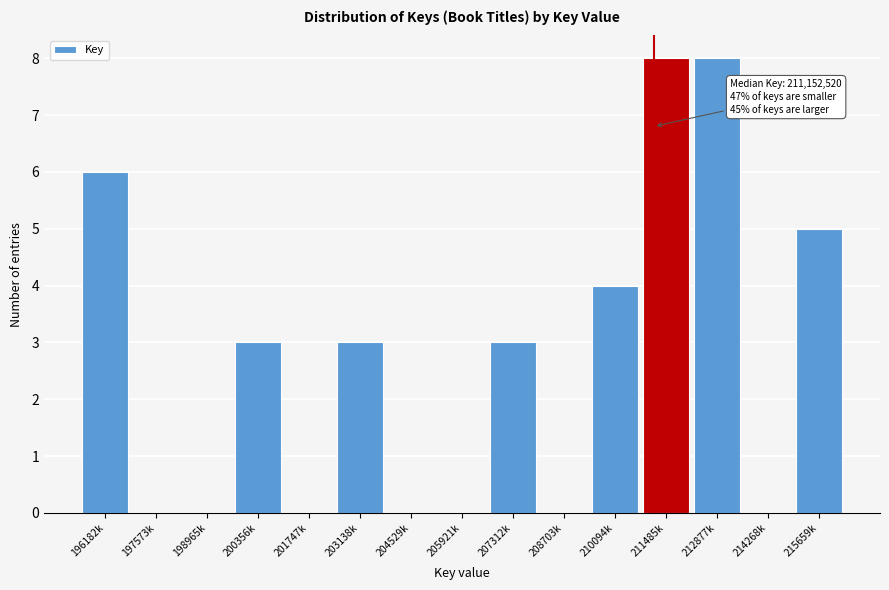

Reading left to right, list all the values displayed in this chart.

196182k=6	197573k=0	198965k=0	200356k=3	201747k=0	203138k=3	204529k=0	205921k=0	207312k=3	208703k=0	210094k=4	211485k=8	212877k=8	214268k=0	215659k=5